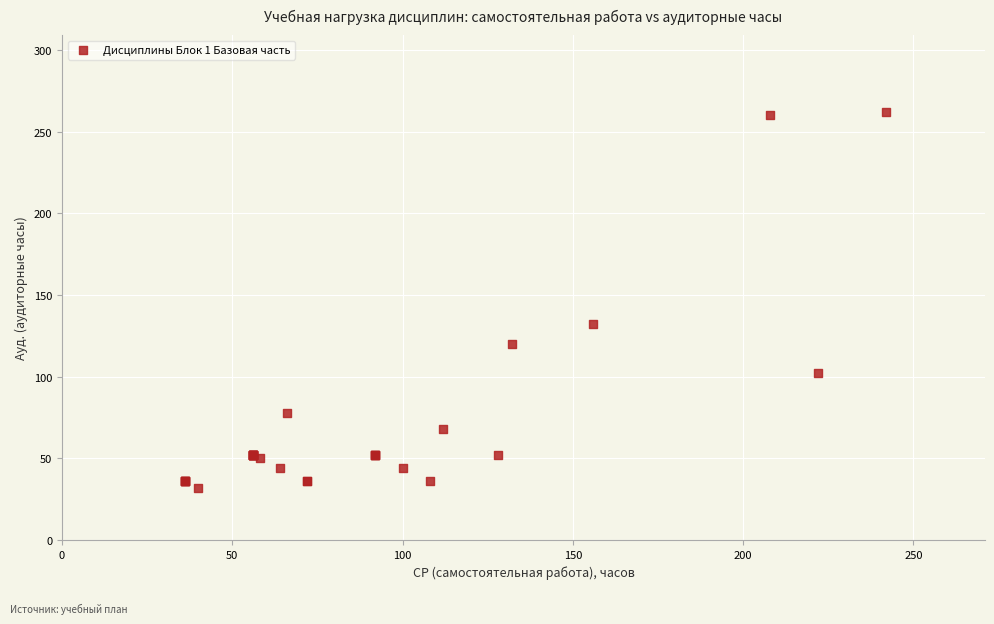

What Y value in the scatter plot is closest to 147?

132